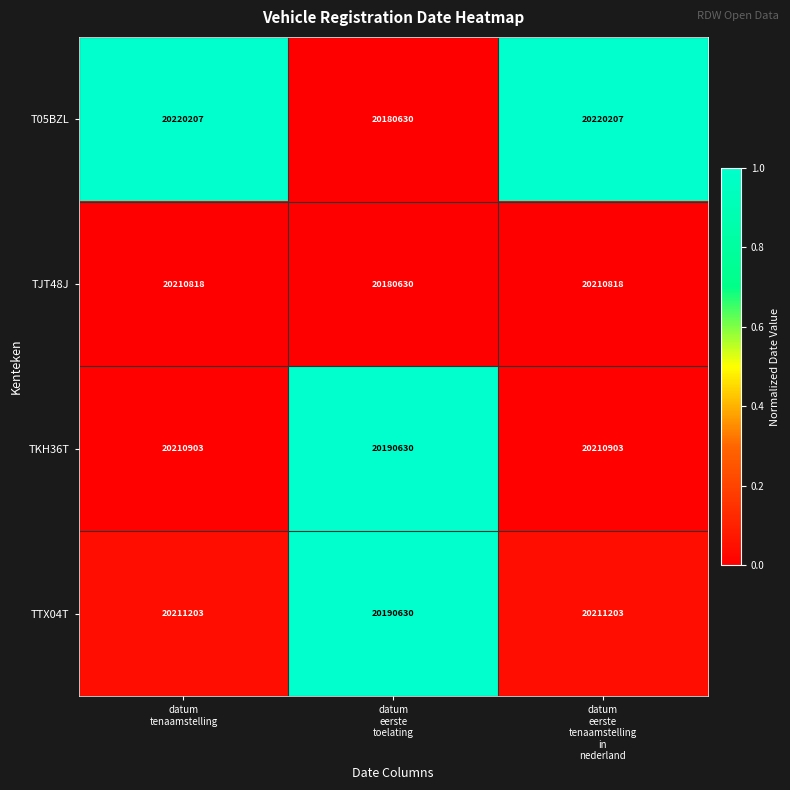

What is the difference between the maximum and minimum values in the TTX04T series?

20573